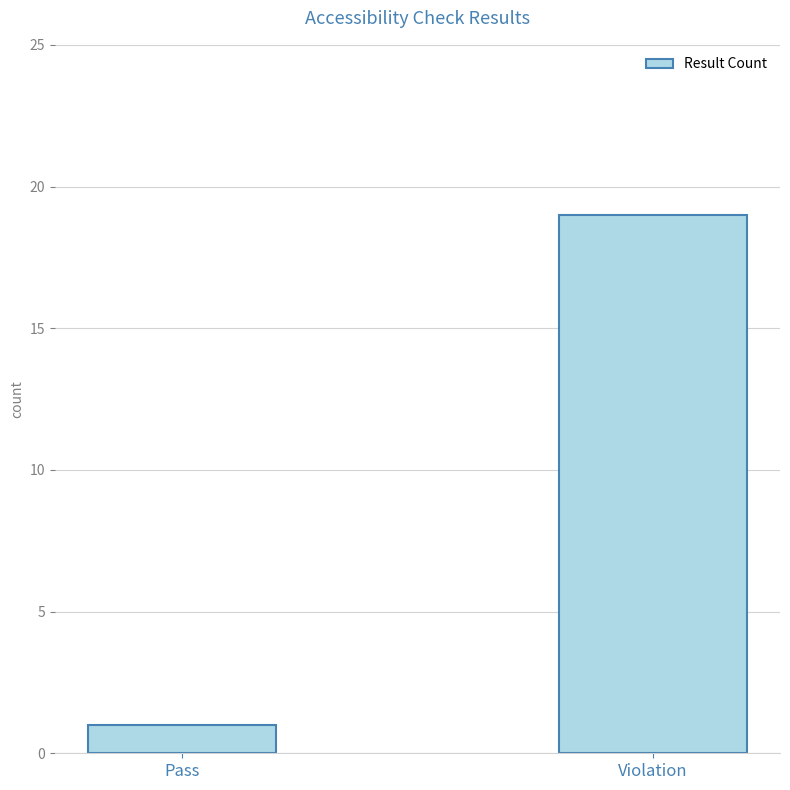

Reading left to right, what are all the values shown in this chart?

Pass=1	Violation=19